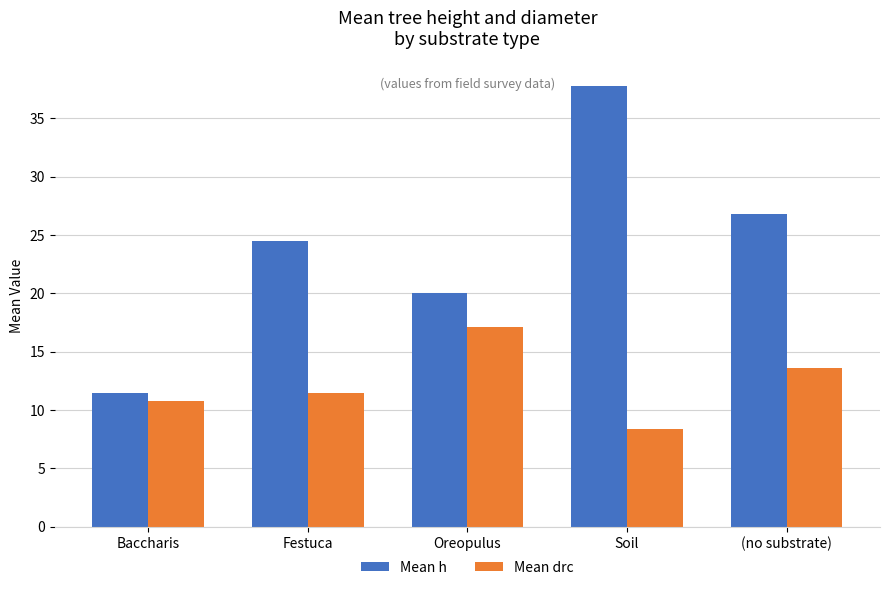

How many bars are there in total?

10